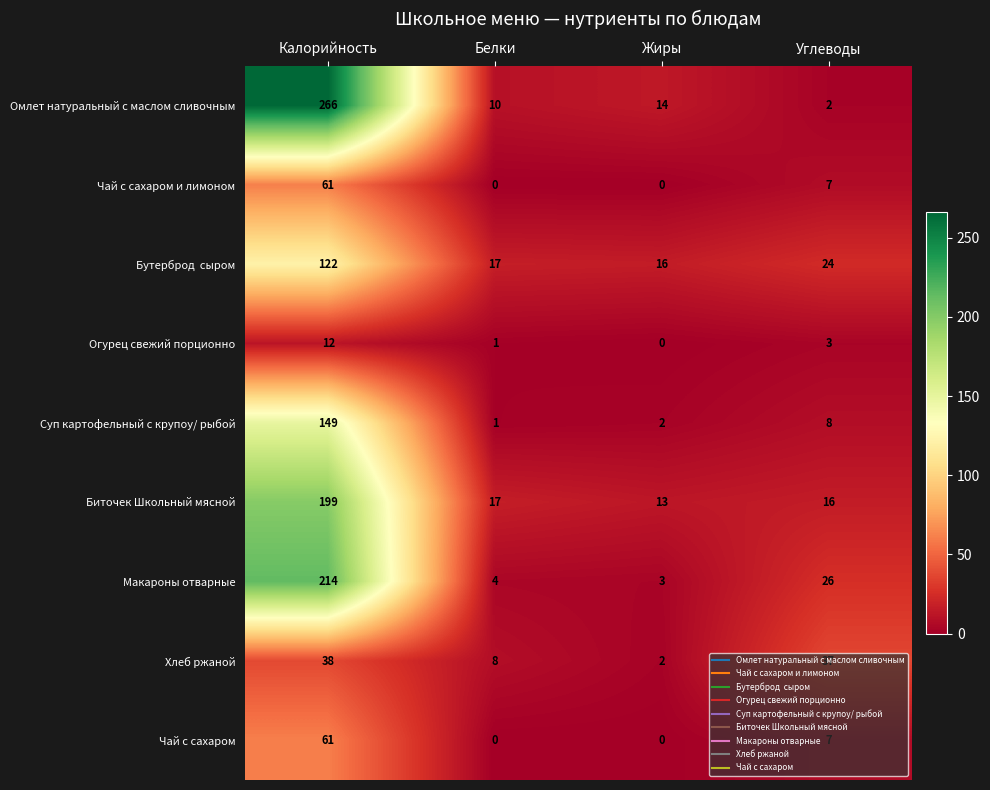

Is it true that Огурец свежий порционно equals 2 at Углеводы?

False